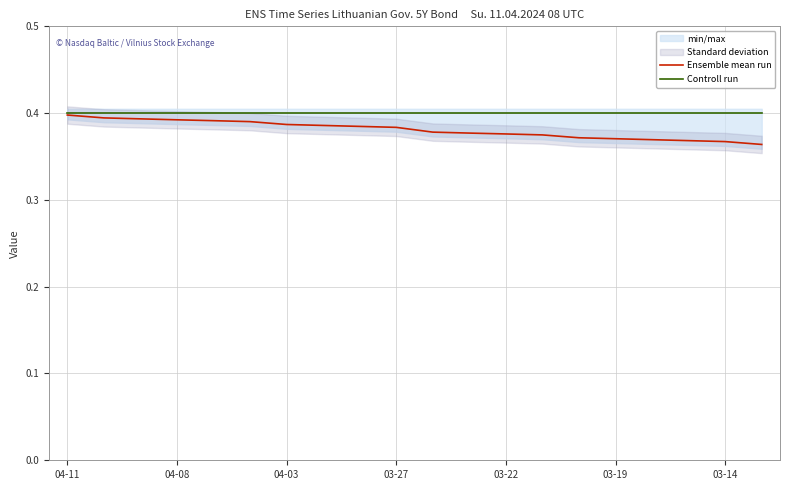

What is the value of the Ensemble mean run point at the 19th from the left?

0.4